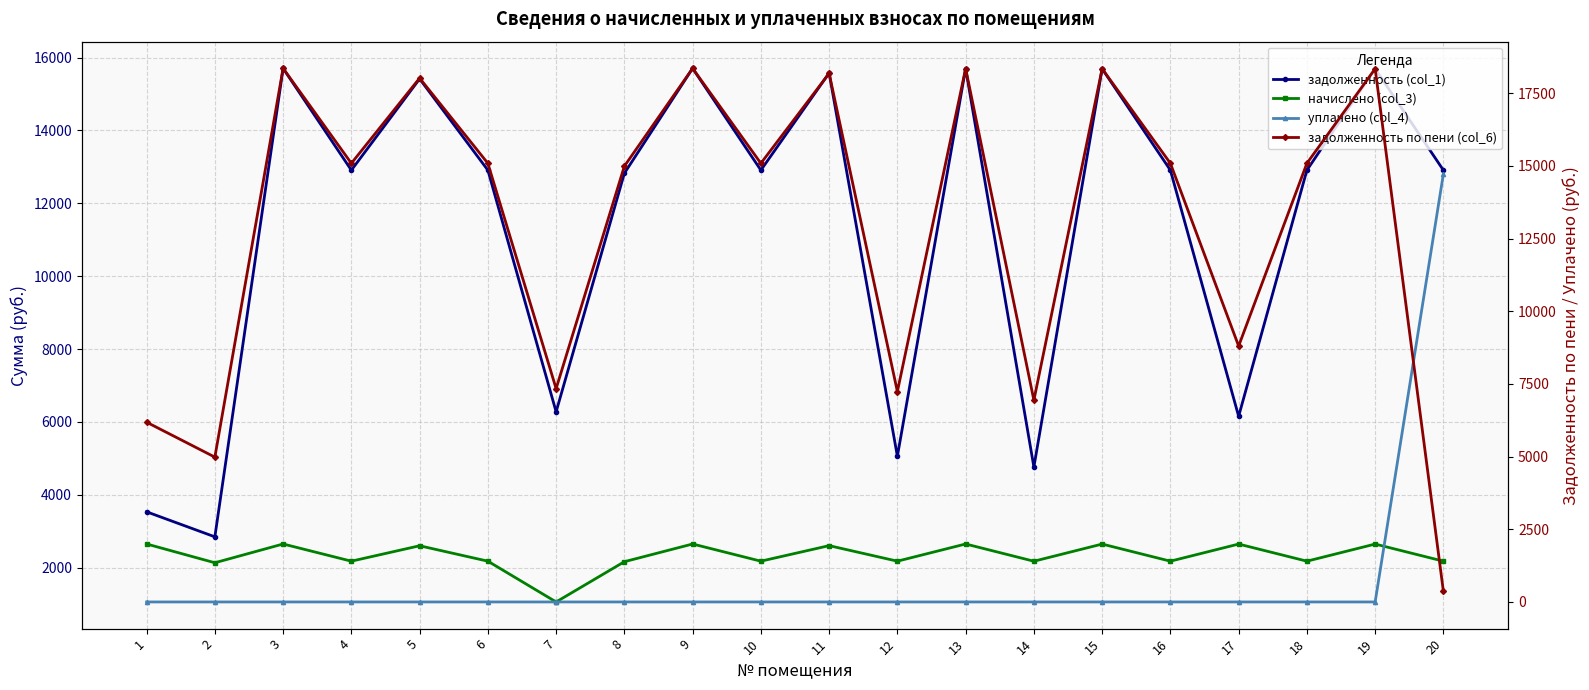

Which label corresponds to the smallest value in the chart?

1